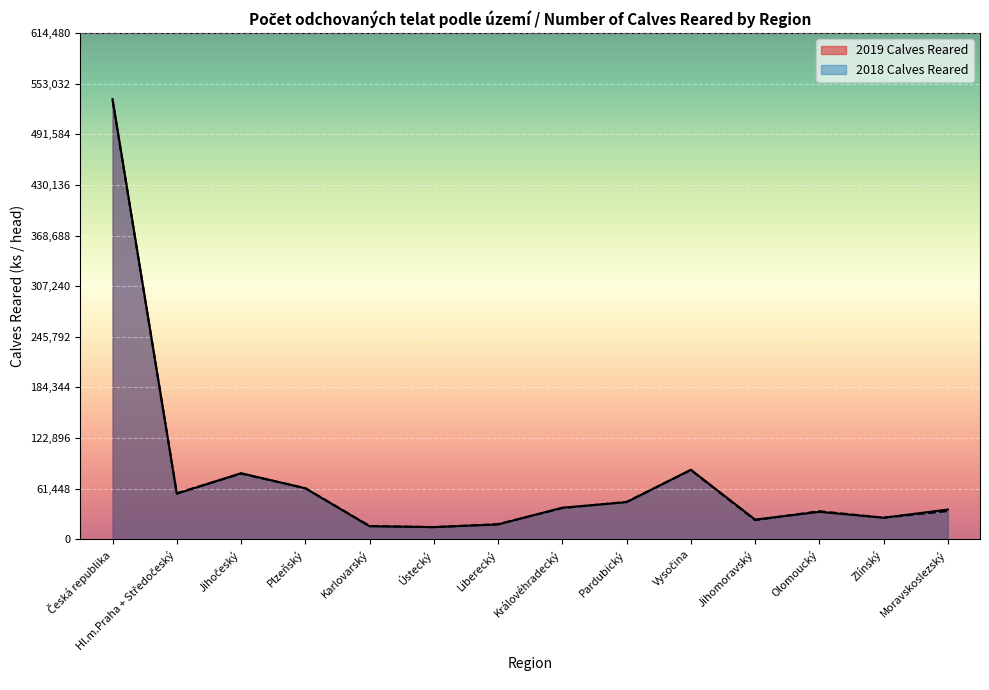

Is it true that 2019 Calves Reared equals 15921 at Karlovarský?

True